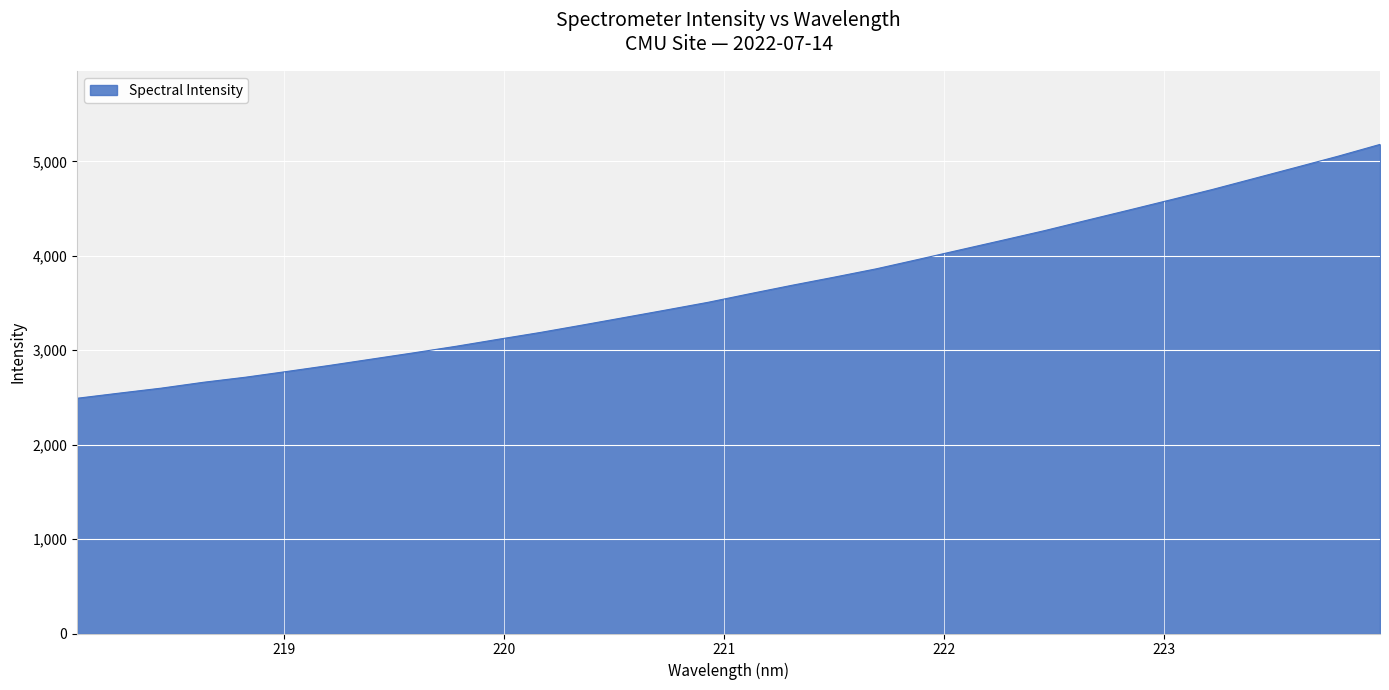

What is the maximum value shown in the chart?

5181.1